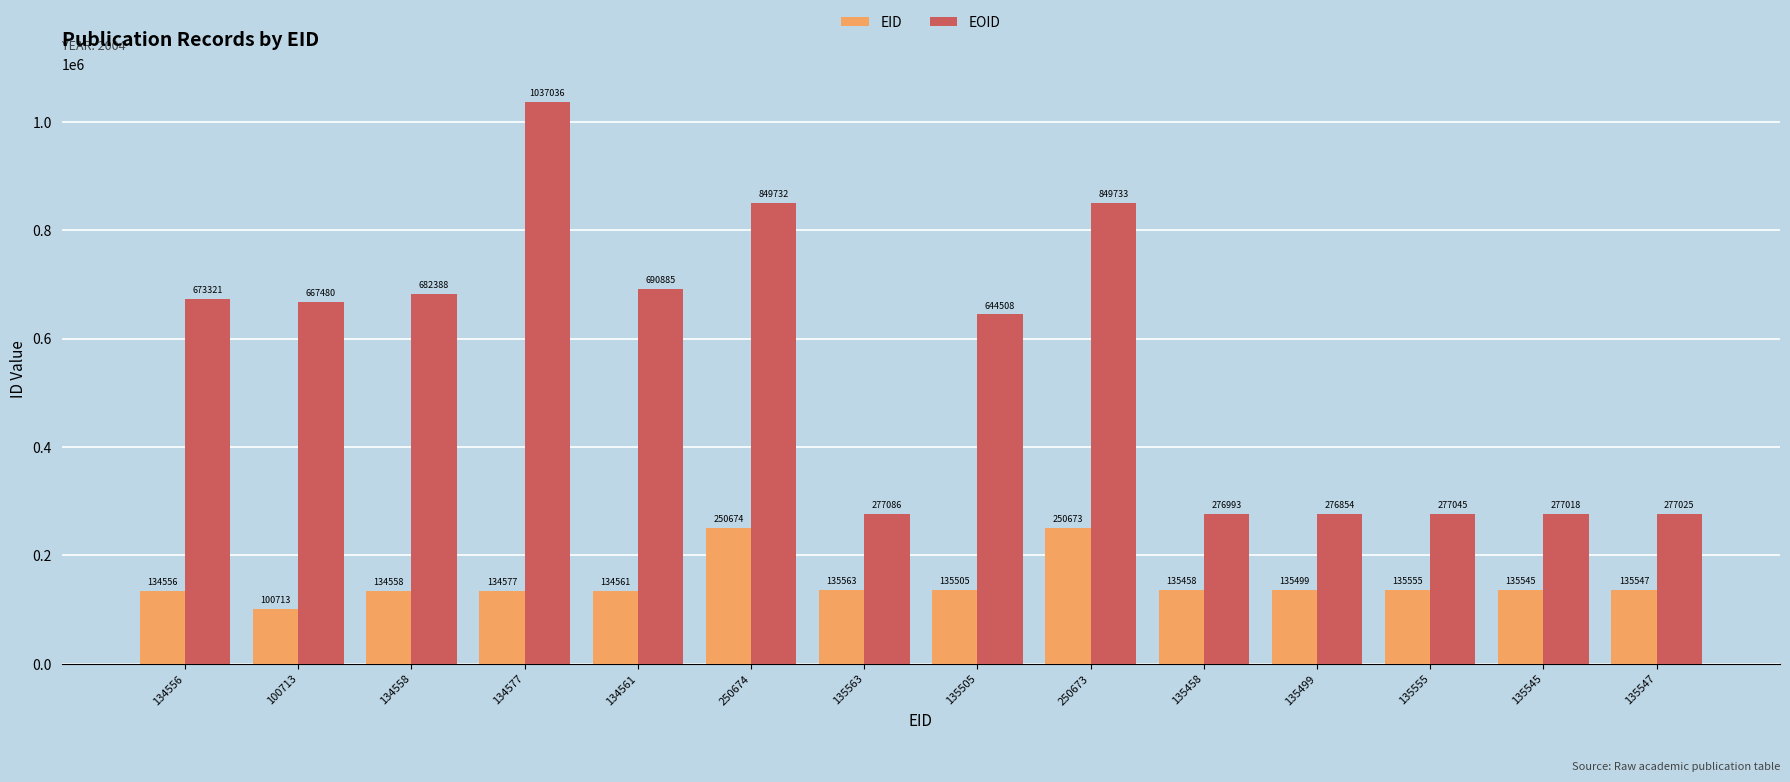

What is the value of the EOID bar at the 10th from the left?

276993